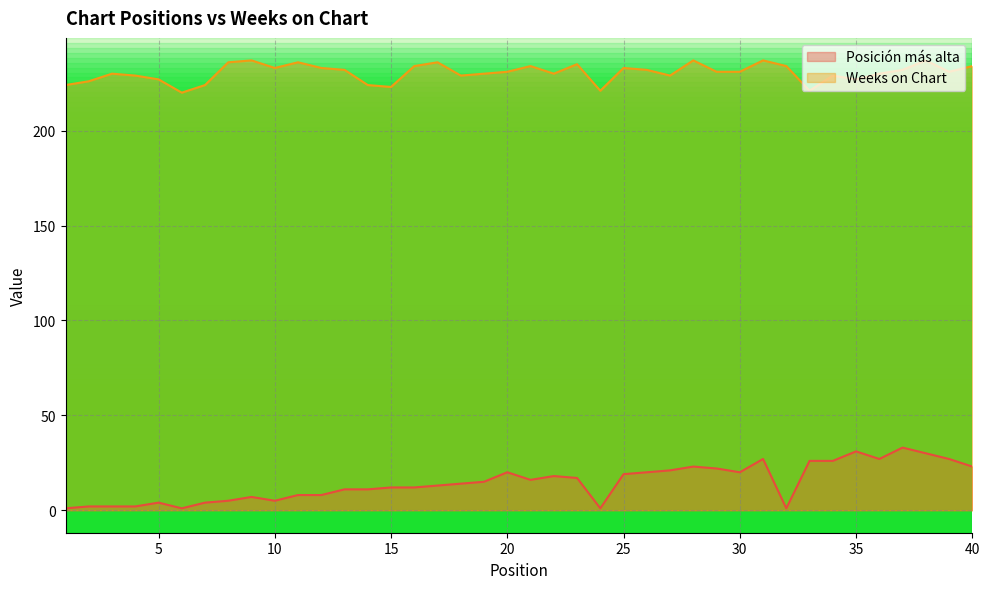

Rank the series at 26 from lowest to highest value.

Posición más alta, Weeks on Chart